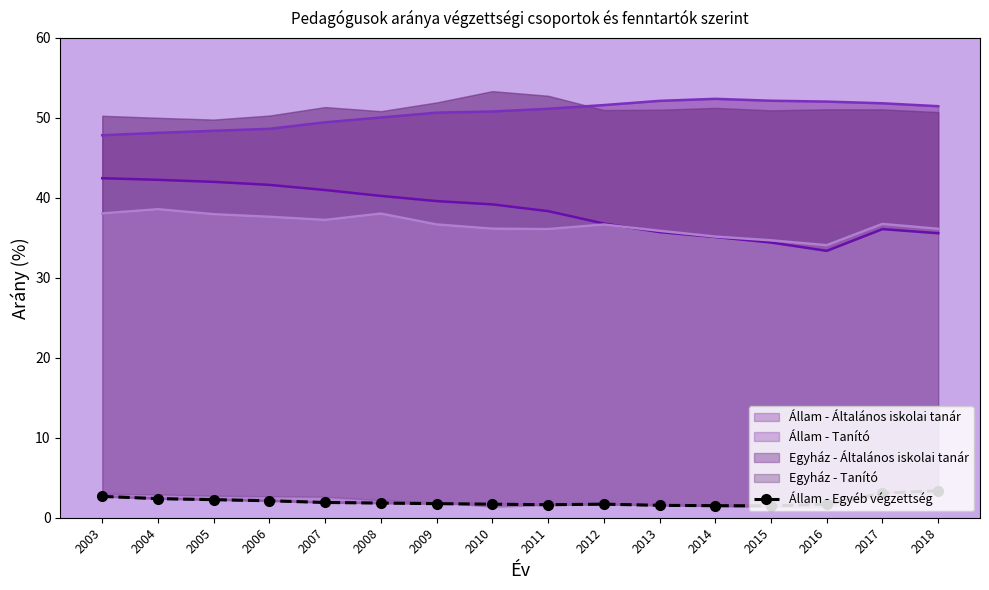

List the labels in order of value, largest first.

2018, 2017, 2003, 2004, 2005, 2006, 2007, 2008, 2009, 2012, 2010, 2016, 2011, 2013, 2014, 2015